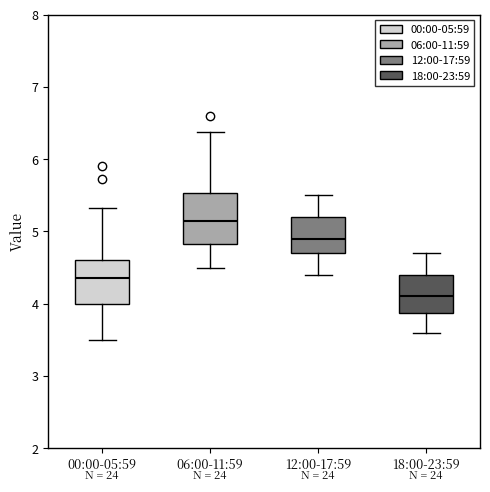

Reading left to right, transcribe this box plot: for each box, give where its median line is, the range the box spans, and where its two whiskers end, as read against the y-axis. The values are not printed on the chart, so give them approximately, as read against the axis.

00:00-05:59: median 4.4, box 4.0 to 4.6, whiskers 3.5 to 5.3
06:00-11:59: median 5.2, box 4.8 to 5.5, whiskers 4.5 to 6.4
12:00-17:59: median 4.9, box 4.7 to 5.2, whiskers 4.4 to 5.5
18:00-23:59: median 4.1, box 3.9 to 4.4, whiskers 3.6 to 4.7